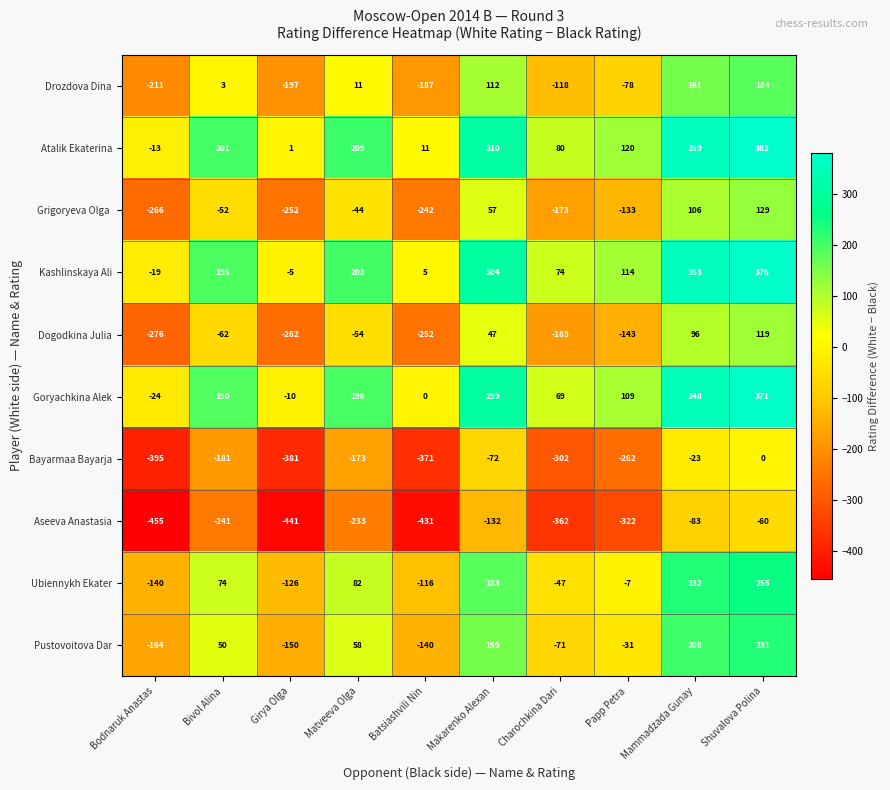

Where is Bayarmaa Bayarja nearest to the value -197?

Bivol Alina